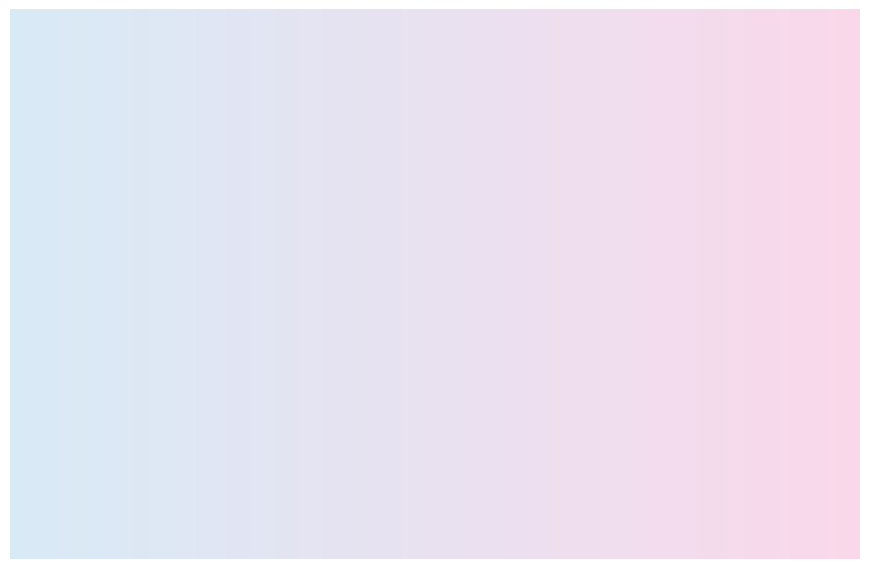

Does any single category account for the majority?

Yes